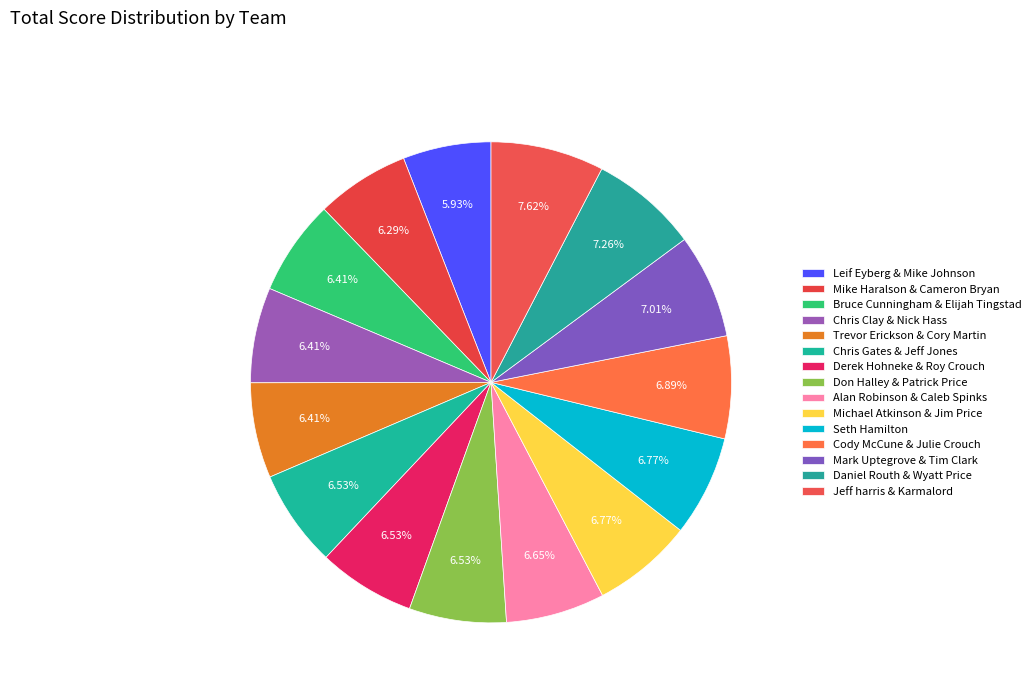

How many segments does this pie chart have?

15